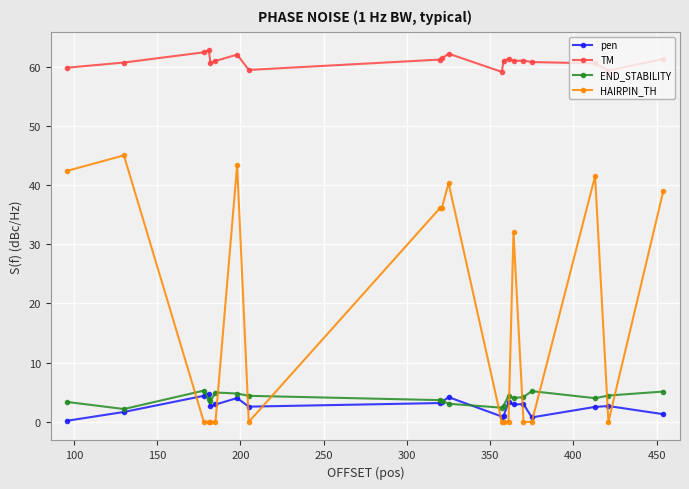

Does the chart display data point markers on the line(s)?

Yes